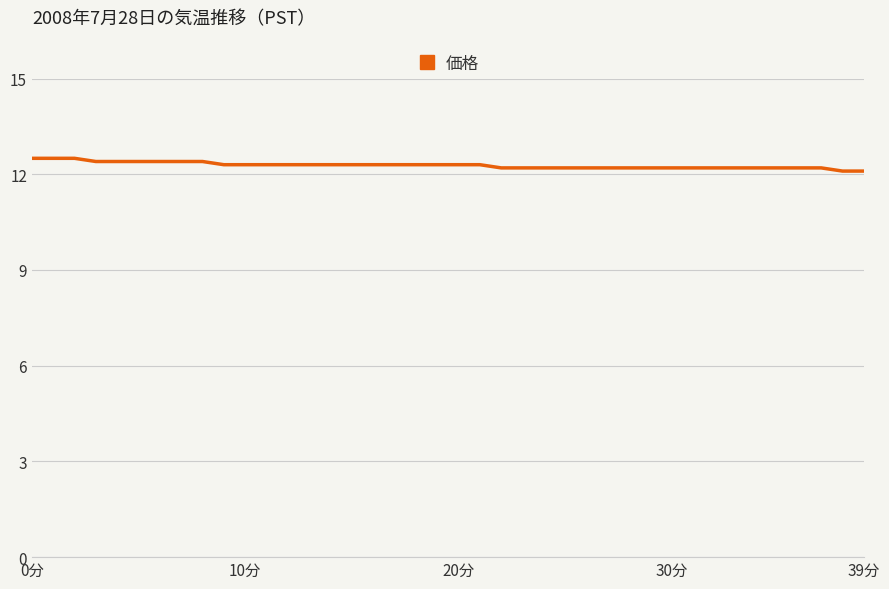

What is the difference between the maximum and minimum values?

0.4